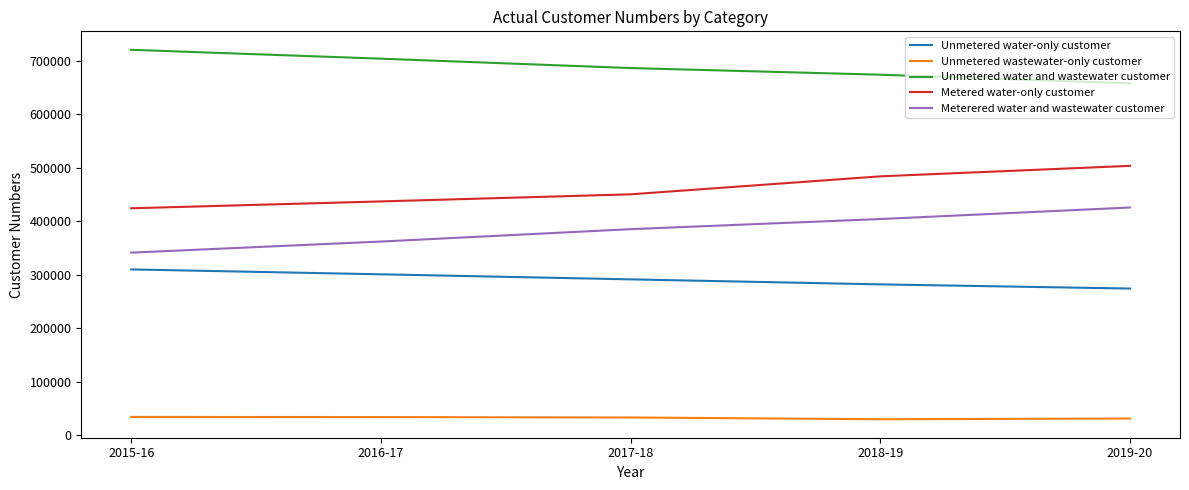

The value of Metered water-only customer at 2015-16 is 424067. True or false?

True